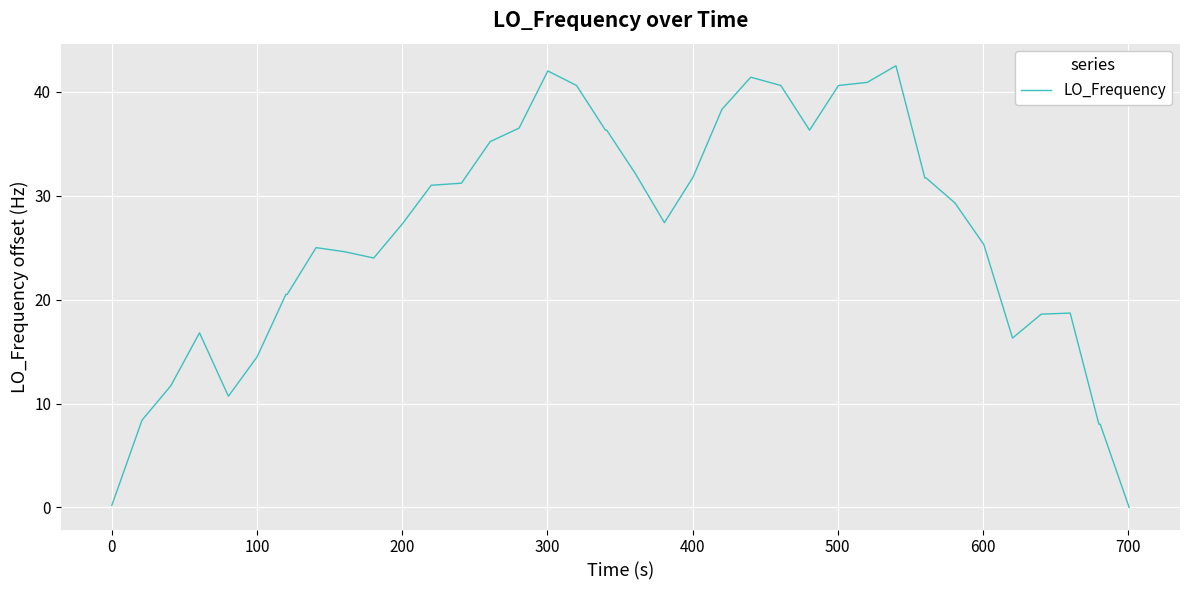

What is the greatest value displayed?

42.5